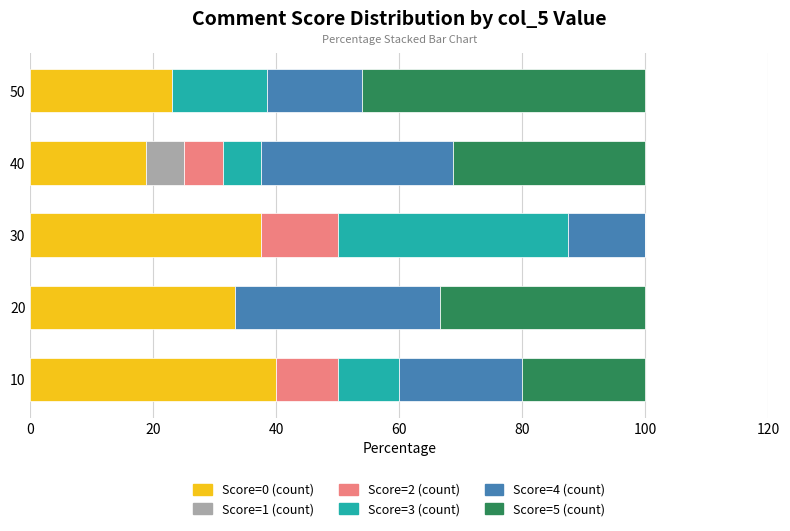

What is the maximum value for Score=0 (count)?

40.0